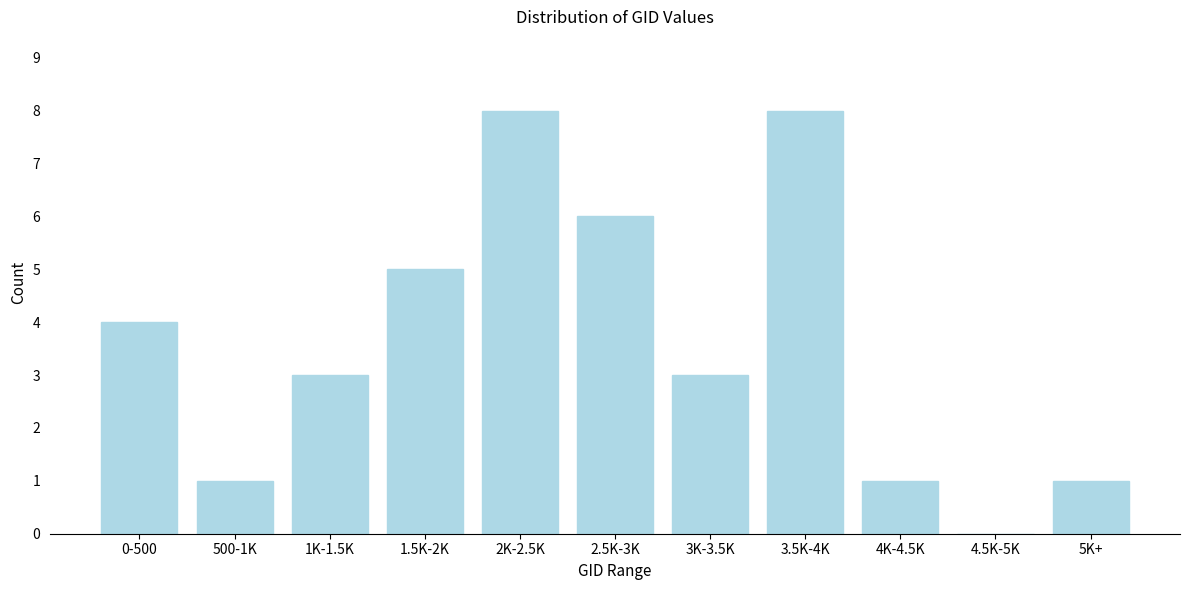

Reading left to right, list all the values displayed in this chart.

0-500=4	500-1K=1	1K-1.5K=3	1.5K-2K=5	2K-2.5K=8	2.5K-3K=6	3K-3.5K=3	3.5K-4K=8	4K-4.5K=1	4.5K-5K=0	5K+=1